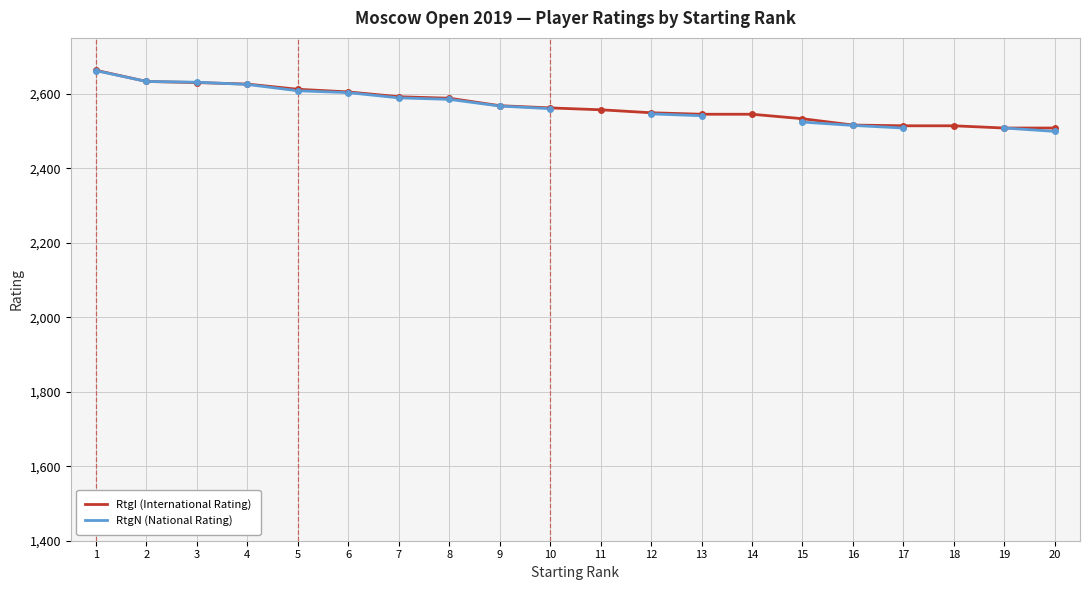

Which label corresponds to the smallest value in the chart?

20